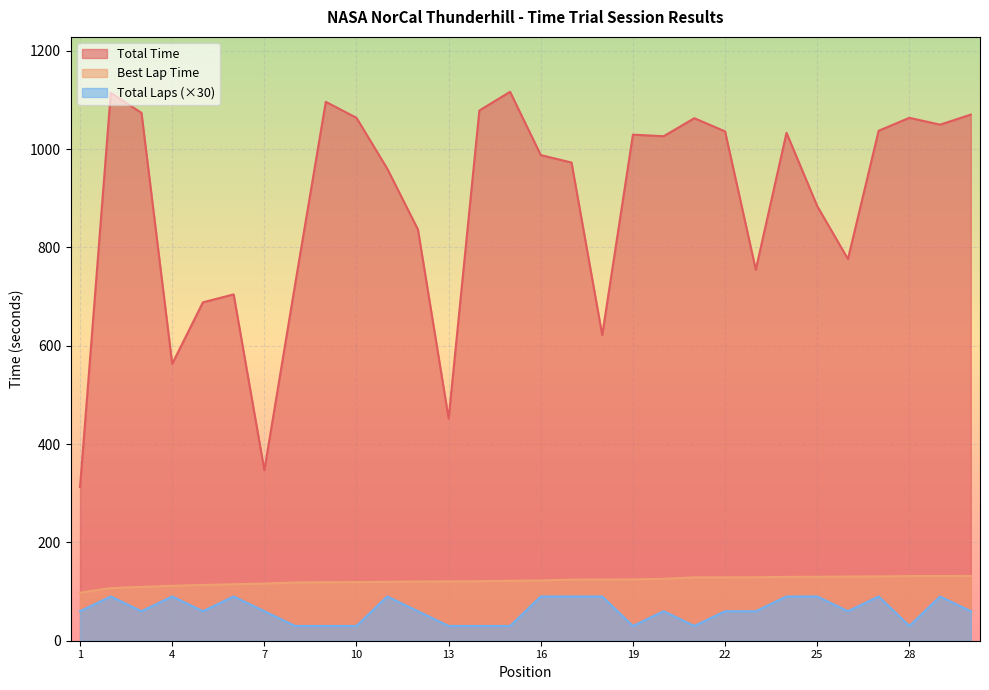

At how many categories does at least one series exceed 908?

18